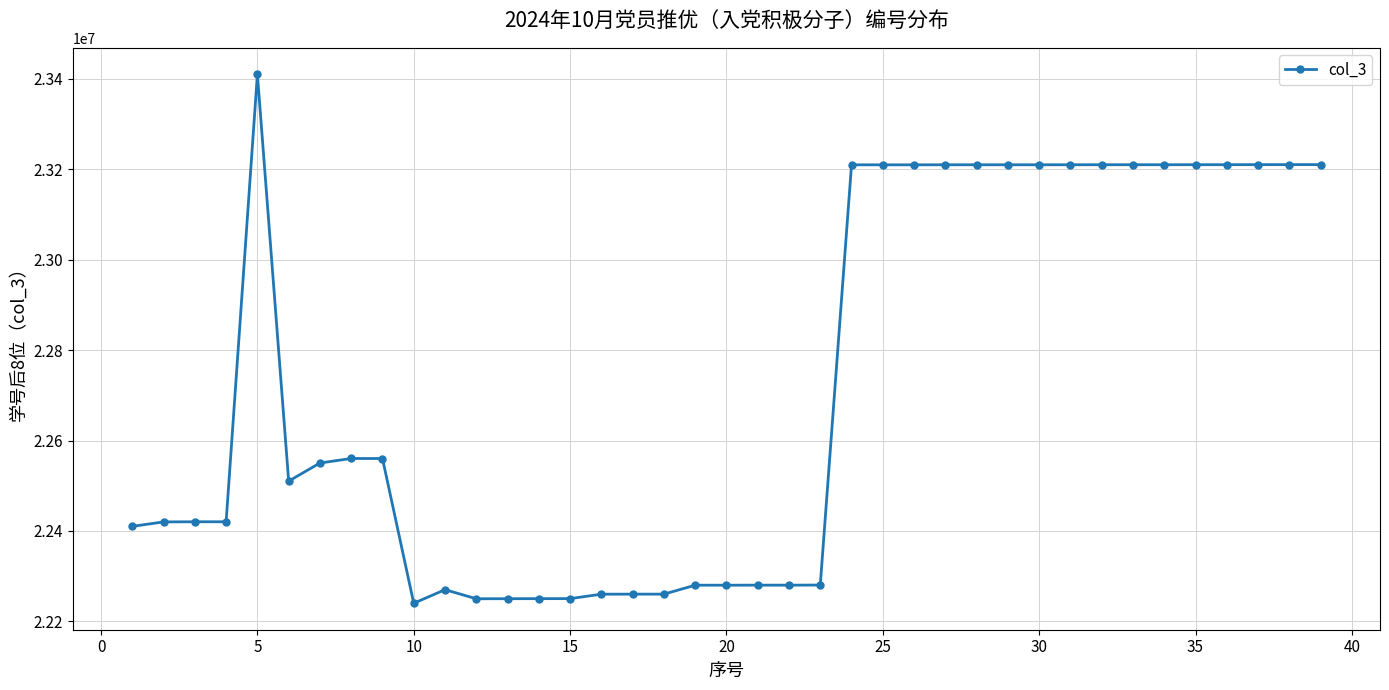

True or false: there are more than 1 points higher than both neighbors.

True